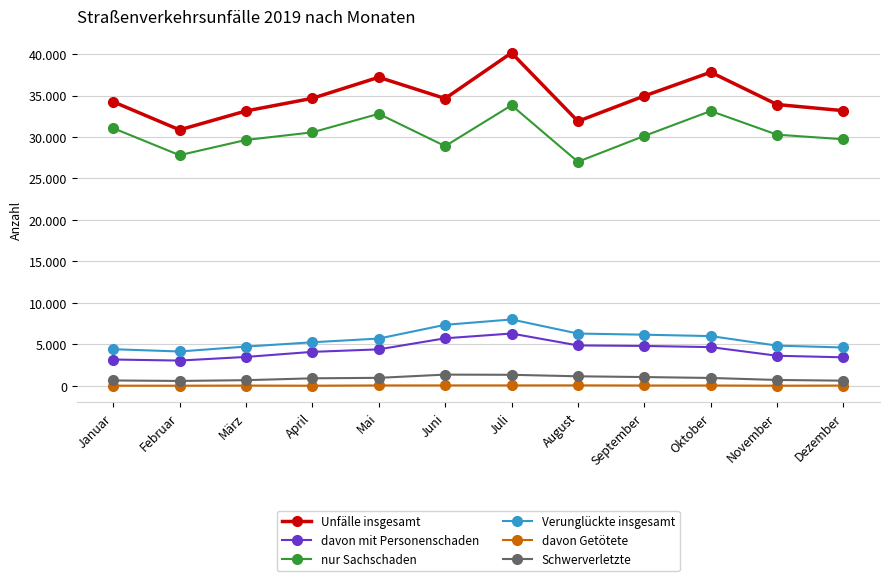

At which label is davon Getötete closest to 46?

Dezember